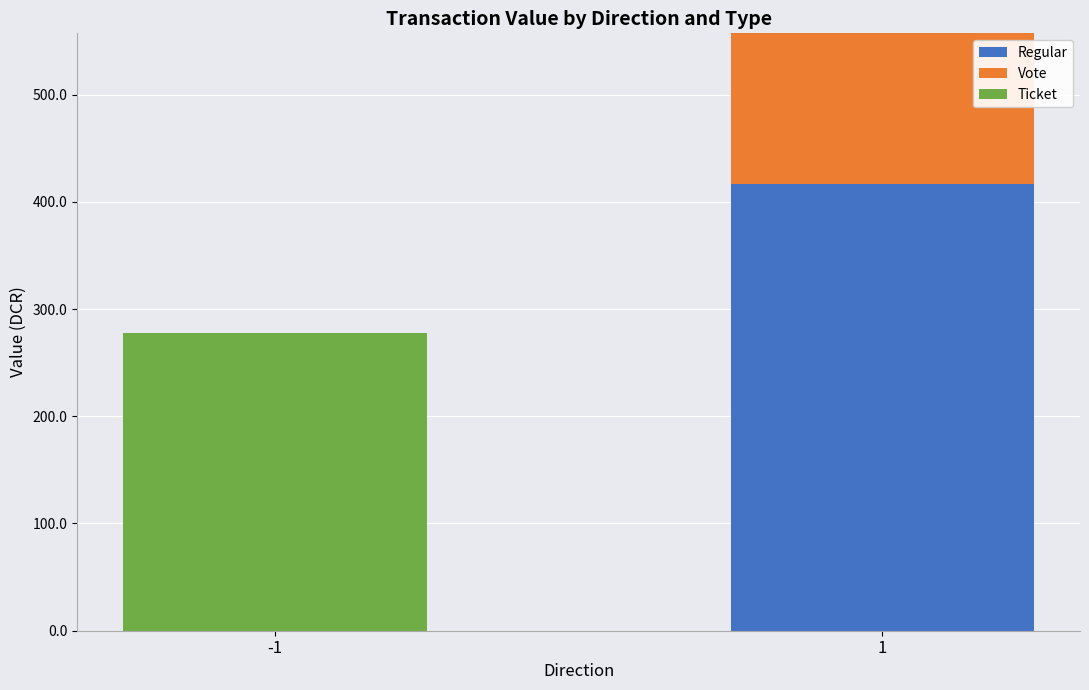

How many positive values does the Regular series have?

1